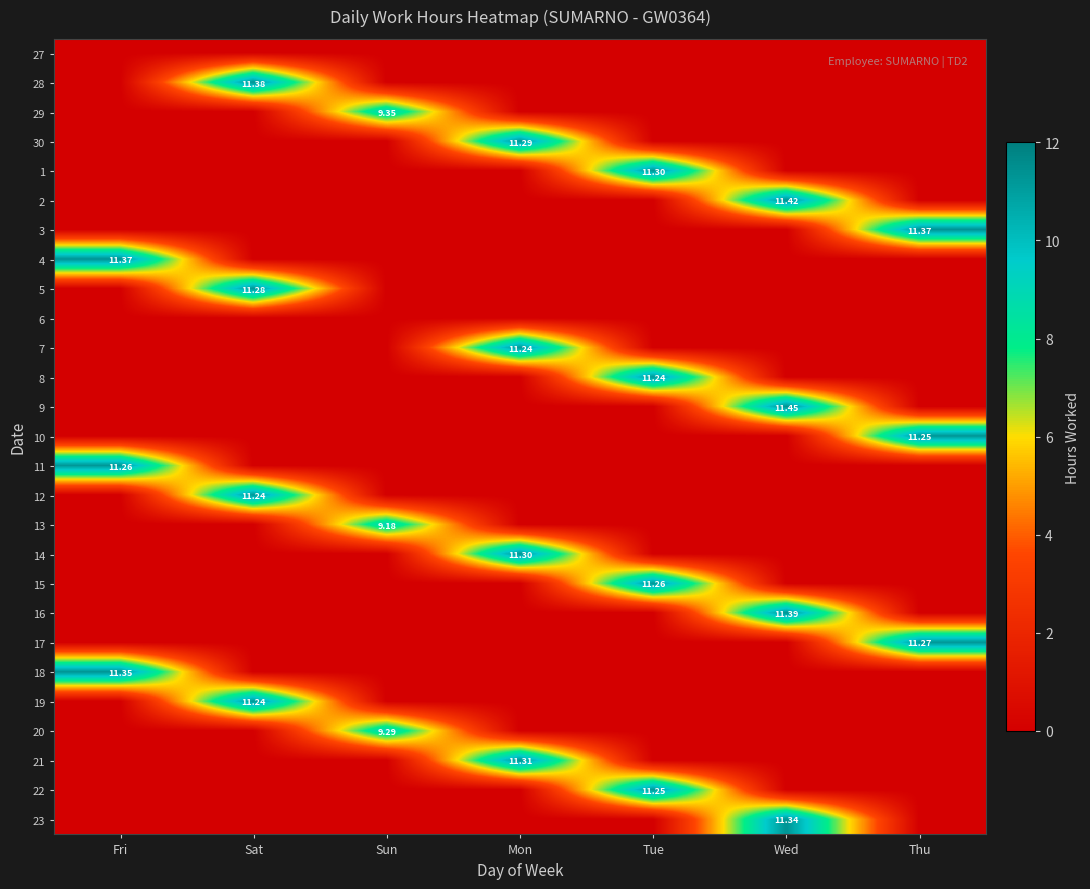

At how many categories does at least one series exceed 4?

7